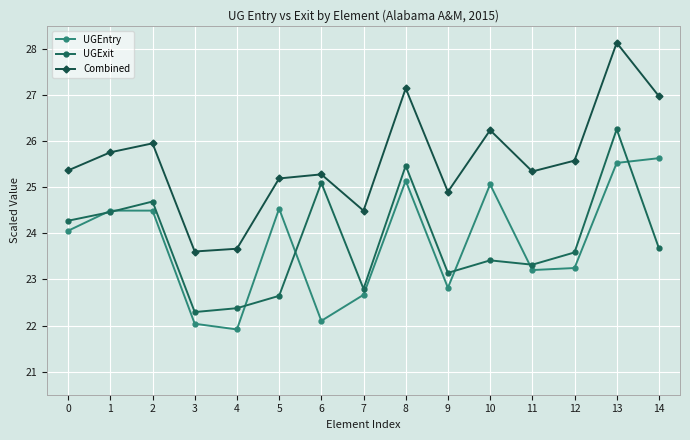

How many interior local peaks does the UGExit series have?

5